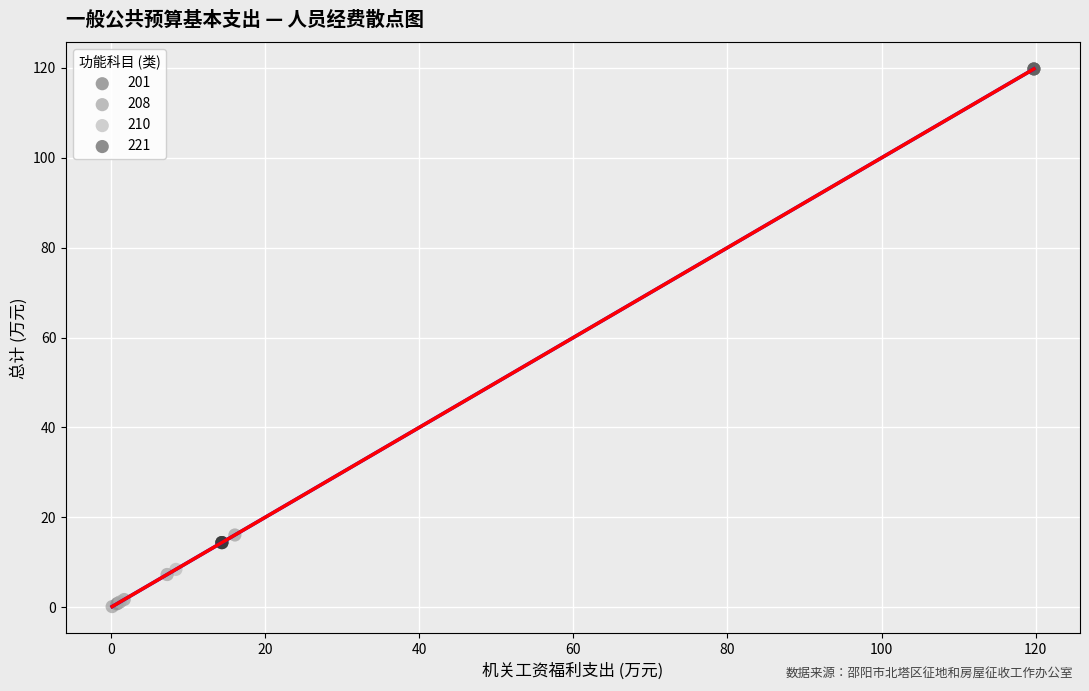

Which series reaches the maximum Y coordinate?

201